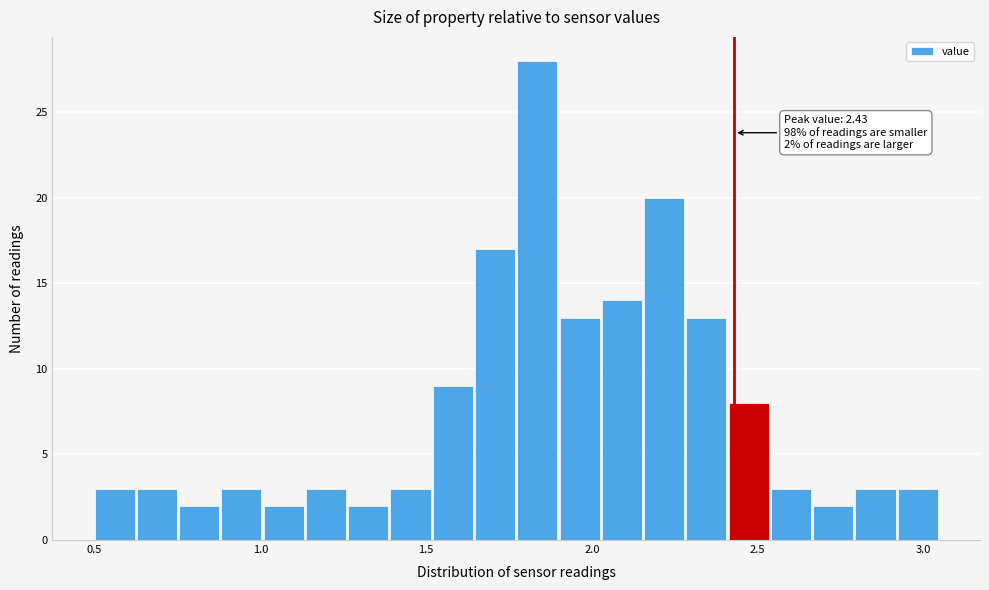

Read against the x-axis, roughly where is the centre of the tallest bar?

1.85